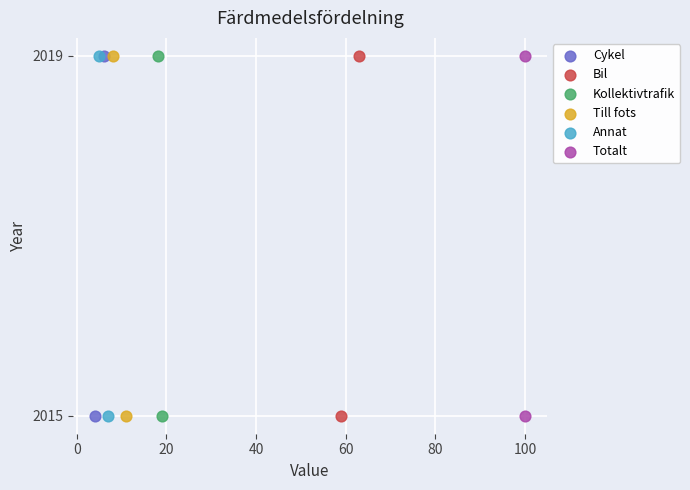

What are all the series names shown in the legend?

Cykel, Bil, Kollektivtrafik, Till fots, Annat, Totalt